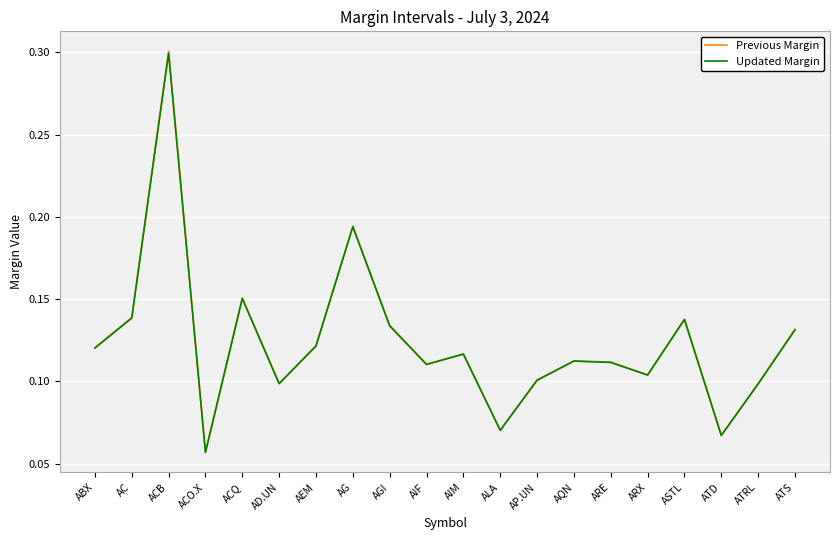

What is the highest value of the Updated Margin series?

0.3